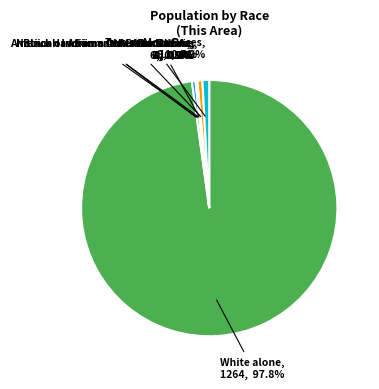

What is the largest slice in the pie chart?

White alone